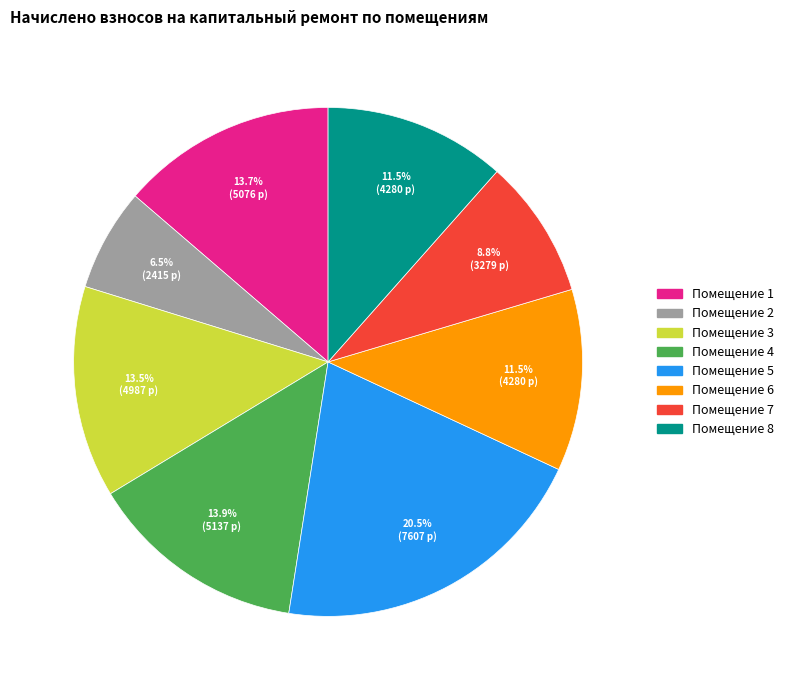

Does any single category account for the majority?

No